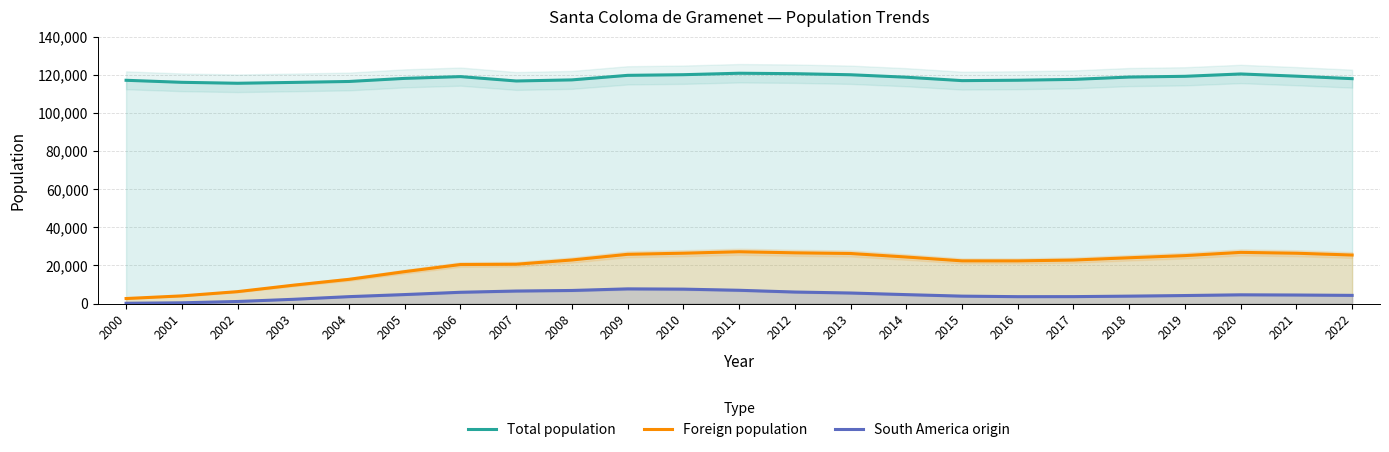

What is the sum of the South America origin values at 2019 and 2017?

7881